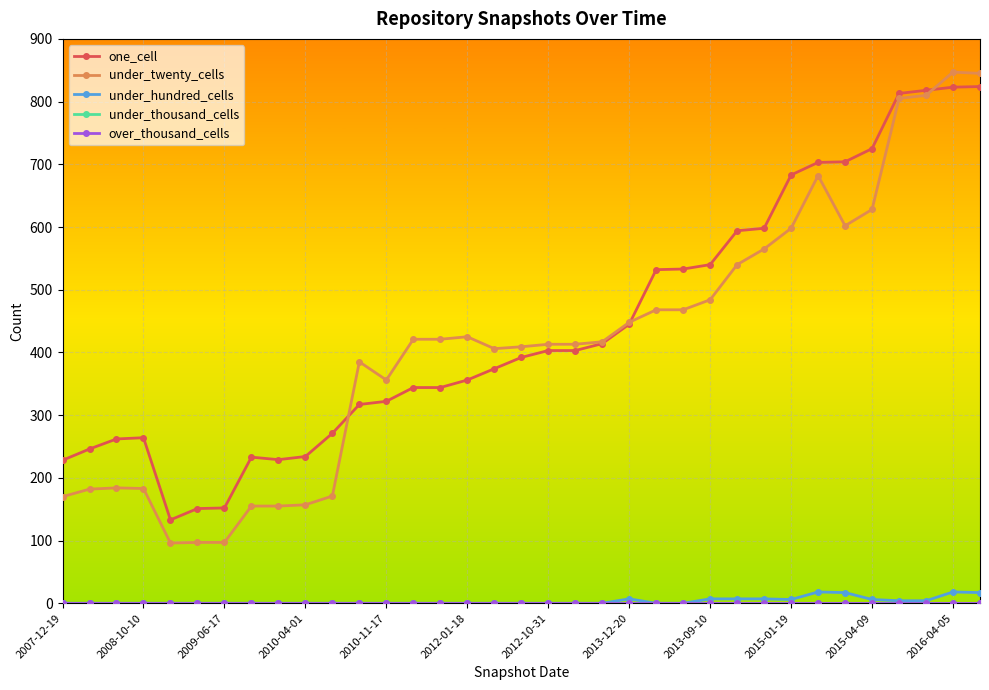

Is this an area chart (filled region under the line)?

No